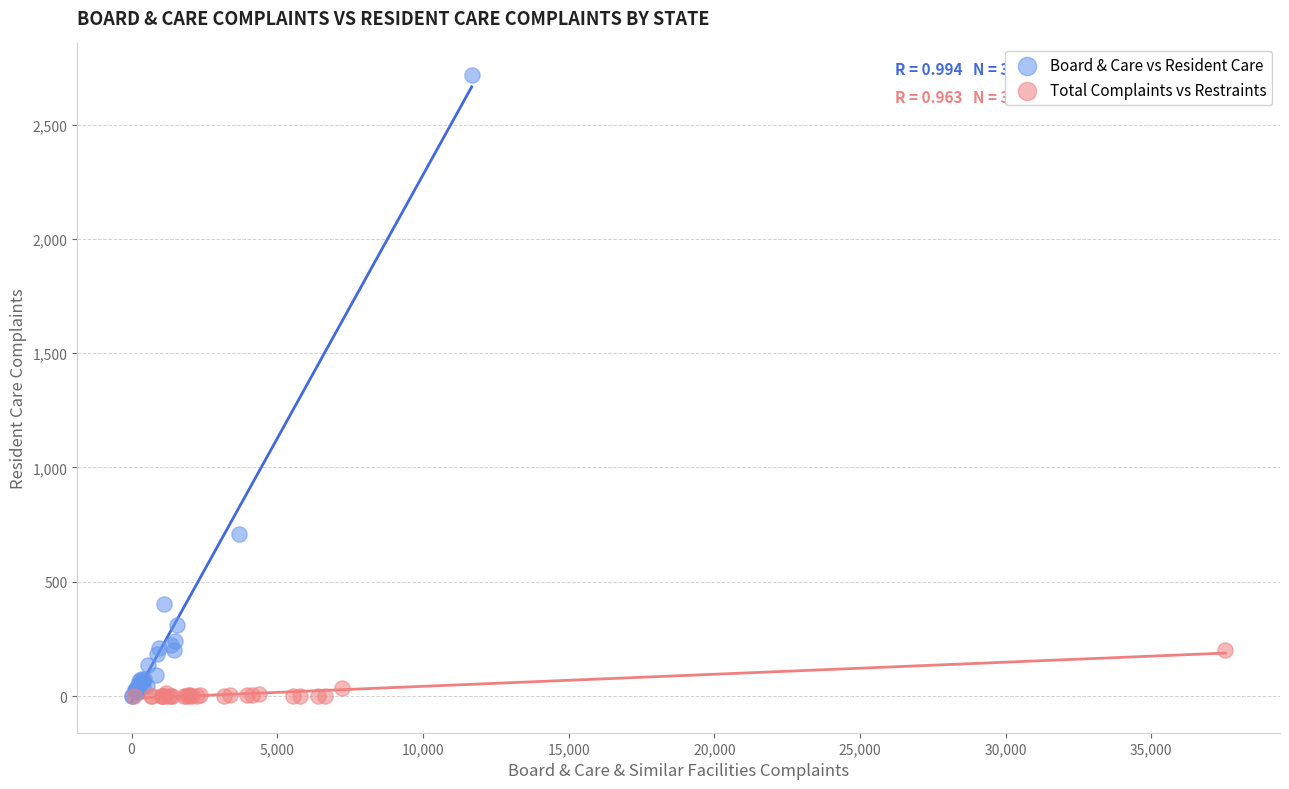

Which series has the largest Y range (max minus min)?

Board & Care vs Resident Care